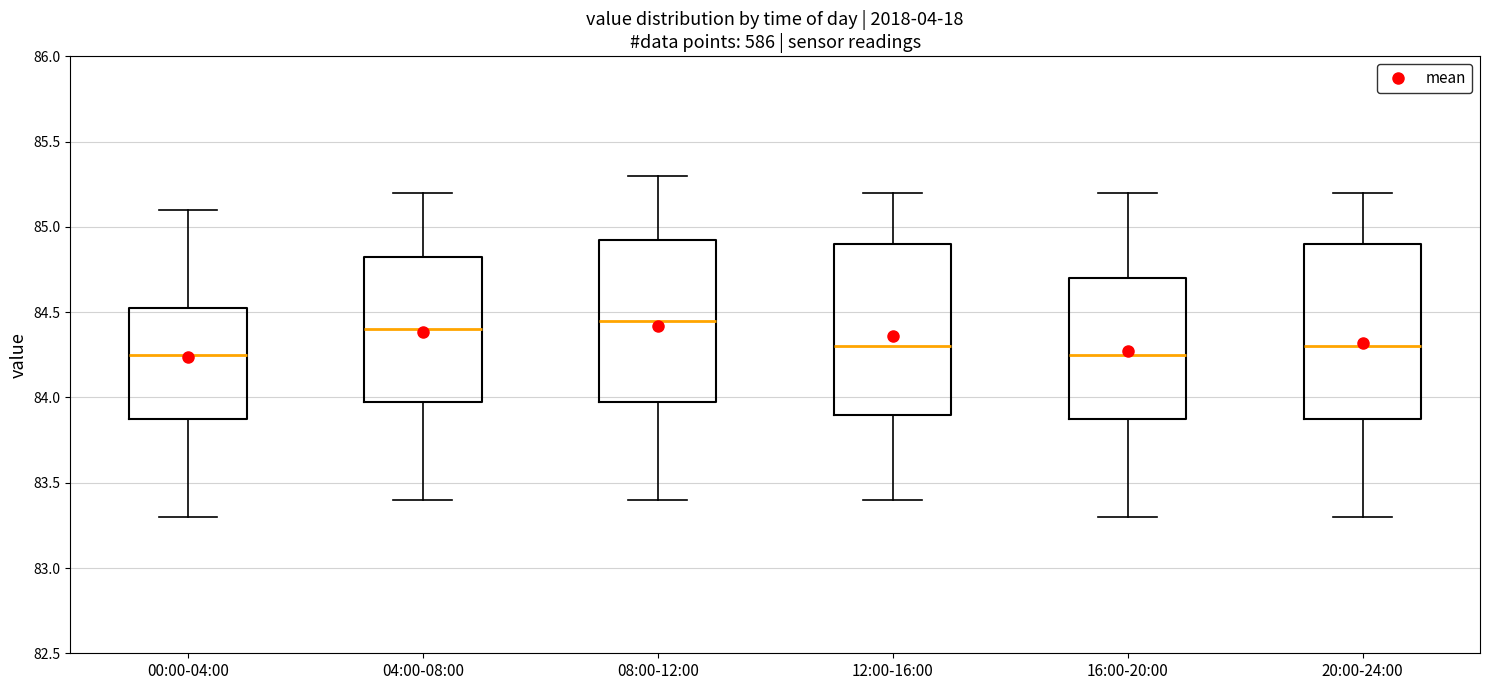

Reading left to right, transcribe this box plot: for each box, give where its median line is, the range the box spans, and where its two whiskers end, as read against the y-axis. The values are not printed on the chart, so give them approximately, as read against the axis.

00:00-04:00: median 84.25, box 83.90 to 84.55, whiskers 83.30 to 85.10
04:00-08:00: median 84.40, box 84.00 to 84.85, whiskers 83.40 to 85.20
08:00-12:00: median 84.45, box 84.00 to 84.95, whiskers 83.40 to 85.30
12:00-16:00: median 84.30, box 83.90 to 84.90, whiskers 83.40 to 85.20
16:00-20:00: median 84.25, box 83.90 to 84.70, whiskers 83.30 to 85.20
20:00-24:00: median 84.30, box 83.90 to 84.90, whiskers 83.30 to 85.20